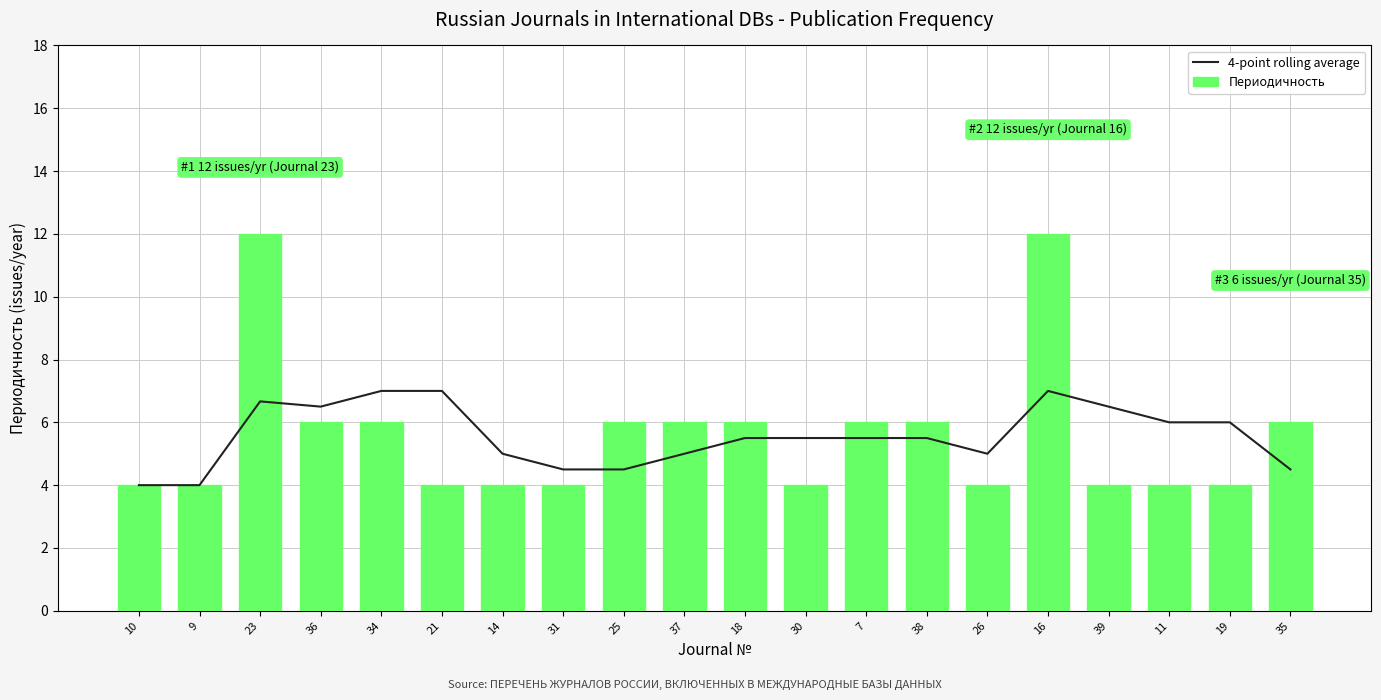

At which label does Периодичность first exceed 6?

23